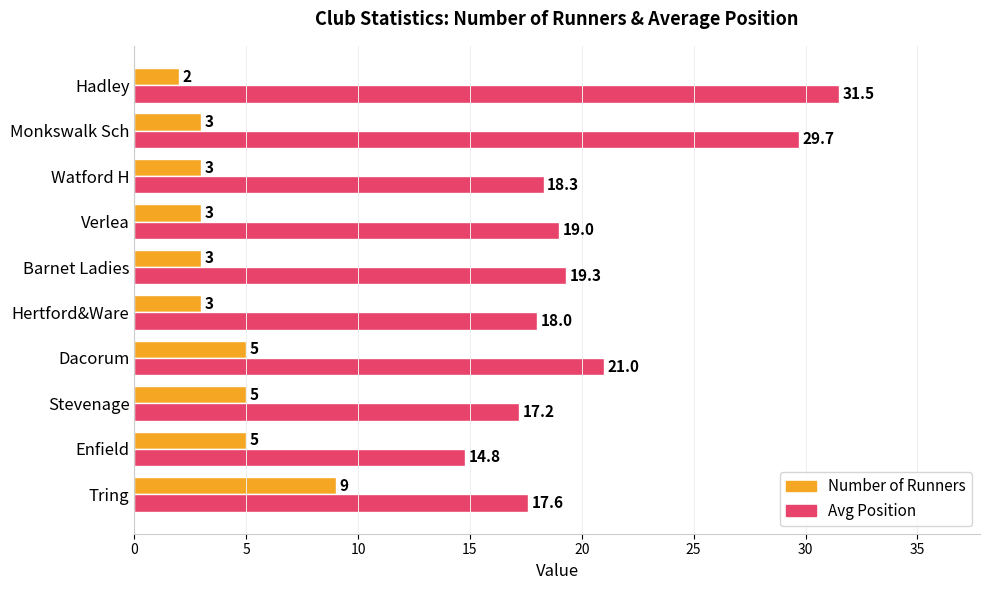

At Tring, list the series in order from largest to smallest.

Avg Position, Number of Runners